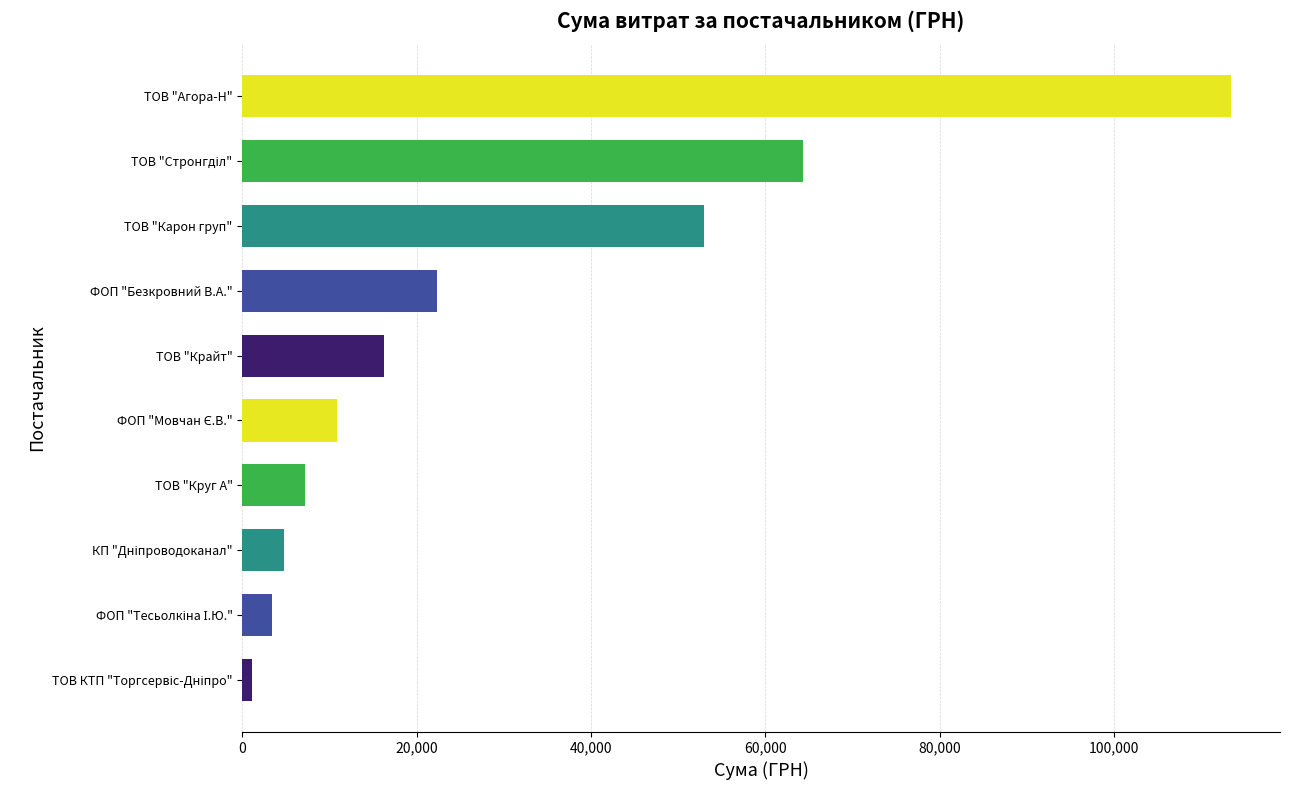

The chart shows a value of 22349.4 at ФОП "Безкровний В.А.". True or false?

True